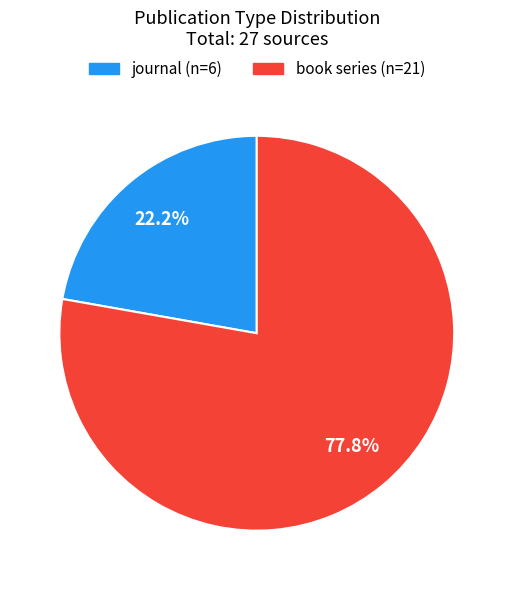

Is there any slice that represents more than half of the pie?

Yes